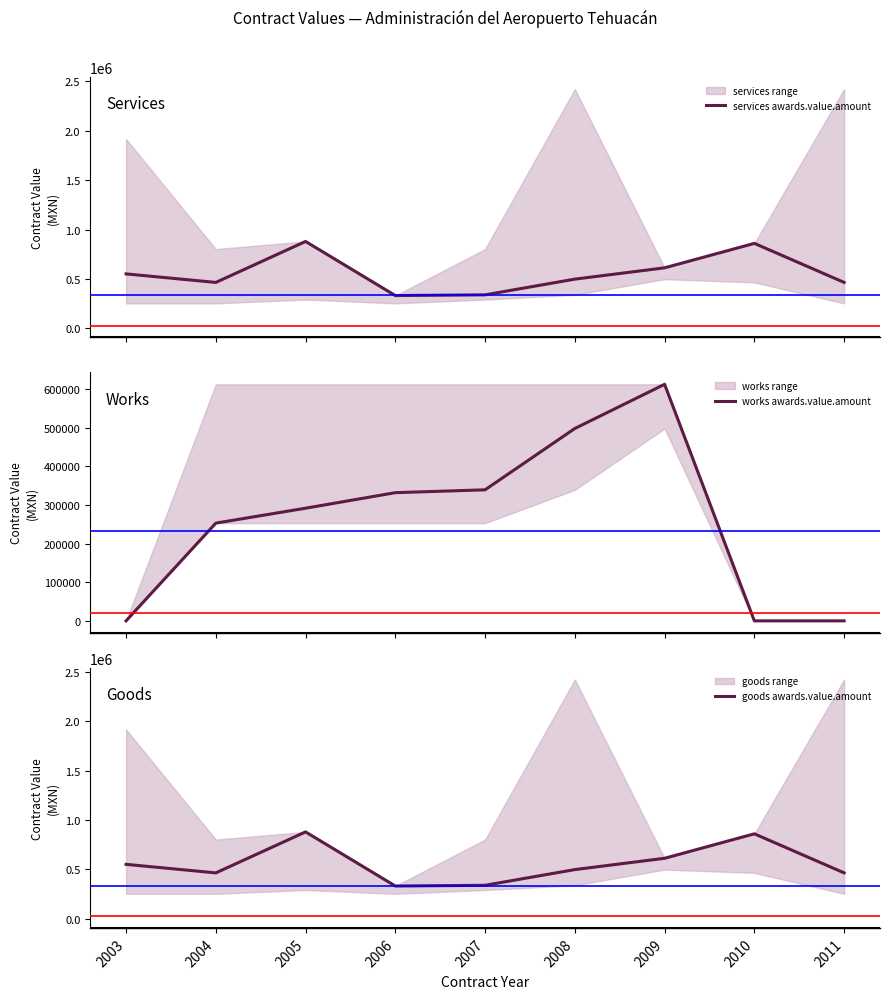

True or false: services awards.value.amount has more than 0 interior local peaks.

True